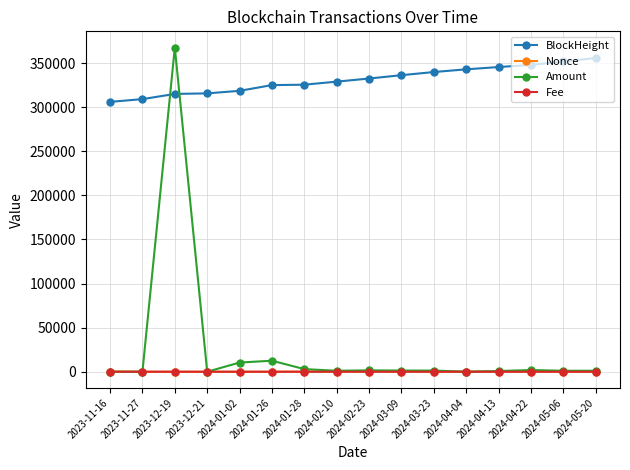

At how many categories does at least one series exceed 224014?

16